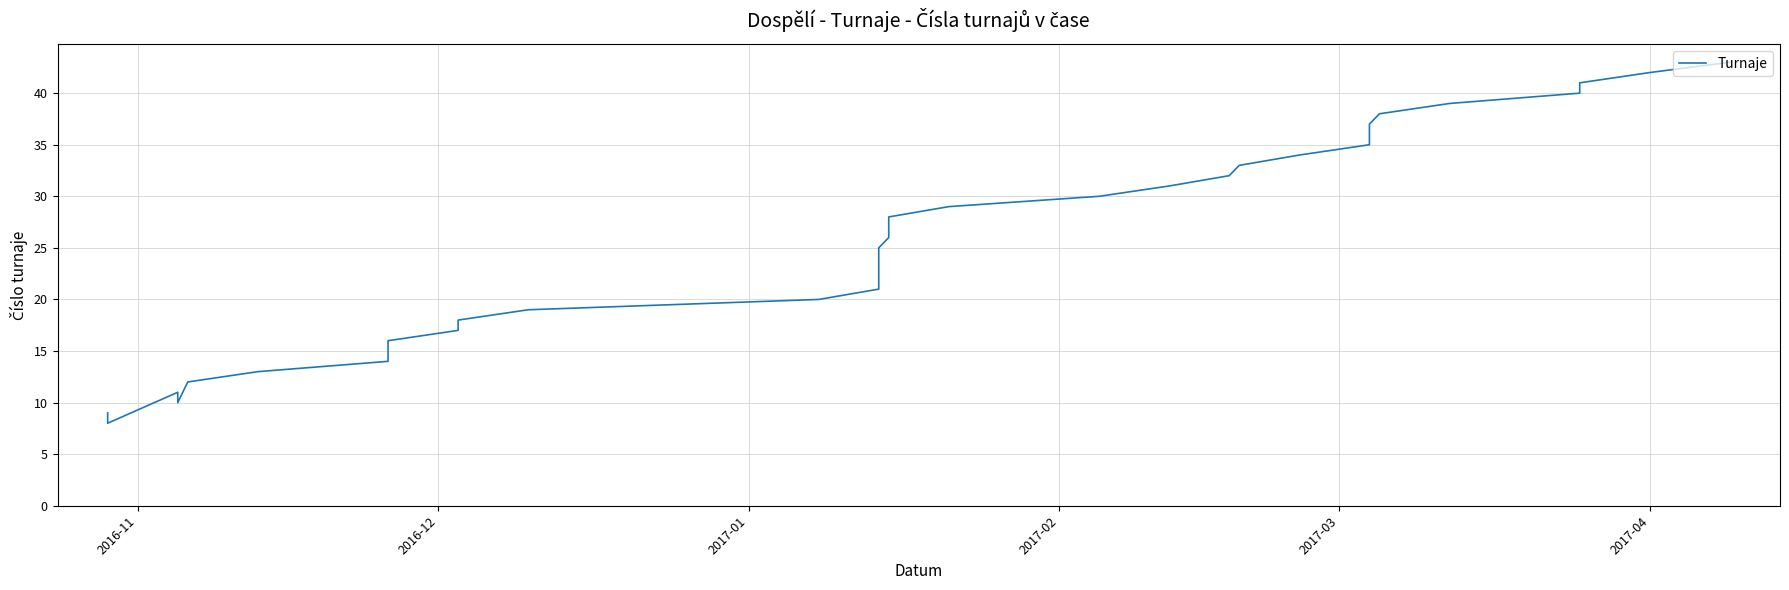

The value at 17 is 16. True or false?

False